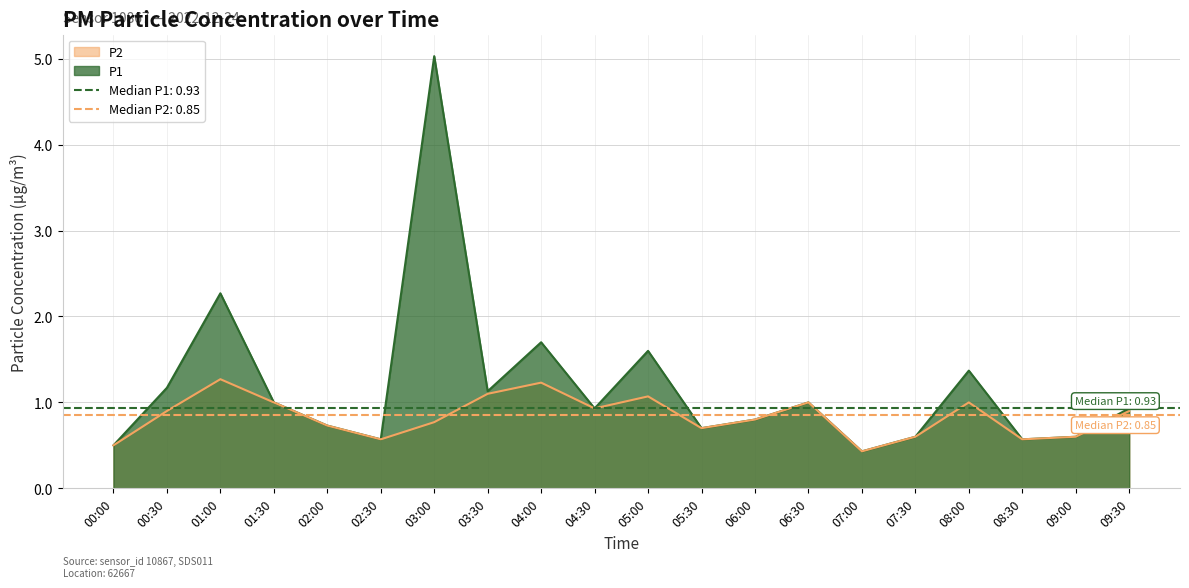

What is the sum of the P1 values at 07:30 and 00:30?

1.8